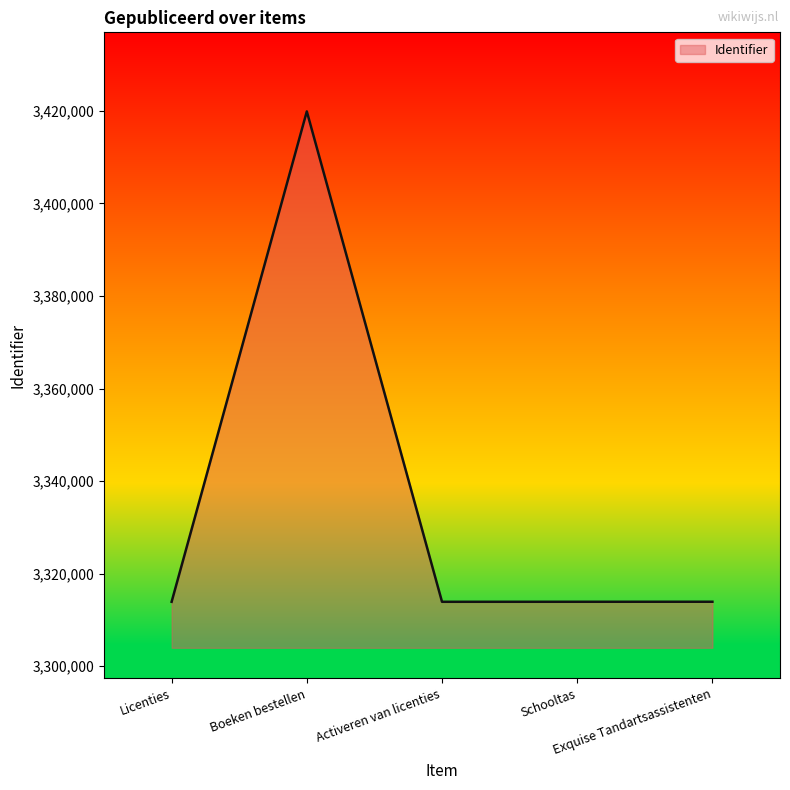

What is the minimum value shown in the chart?

3313887